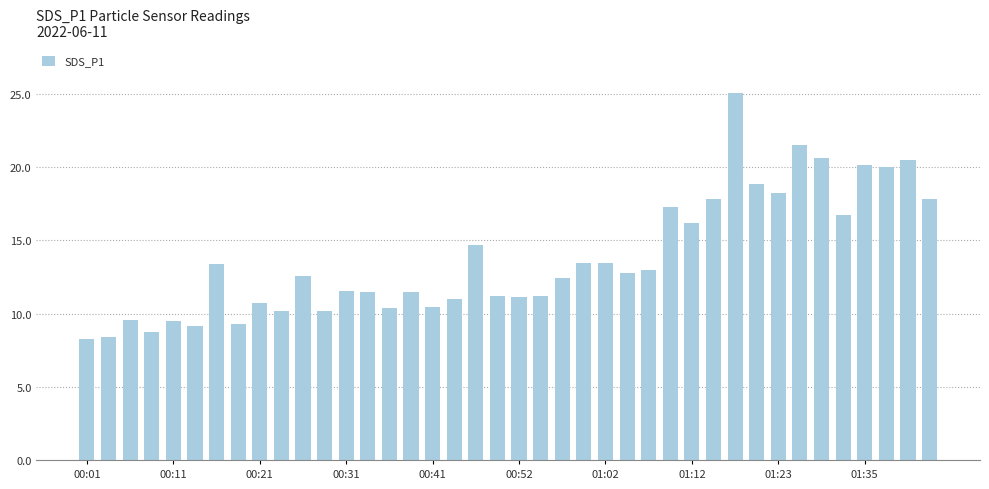

What is the maximum value shown in the chart?

25.1